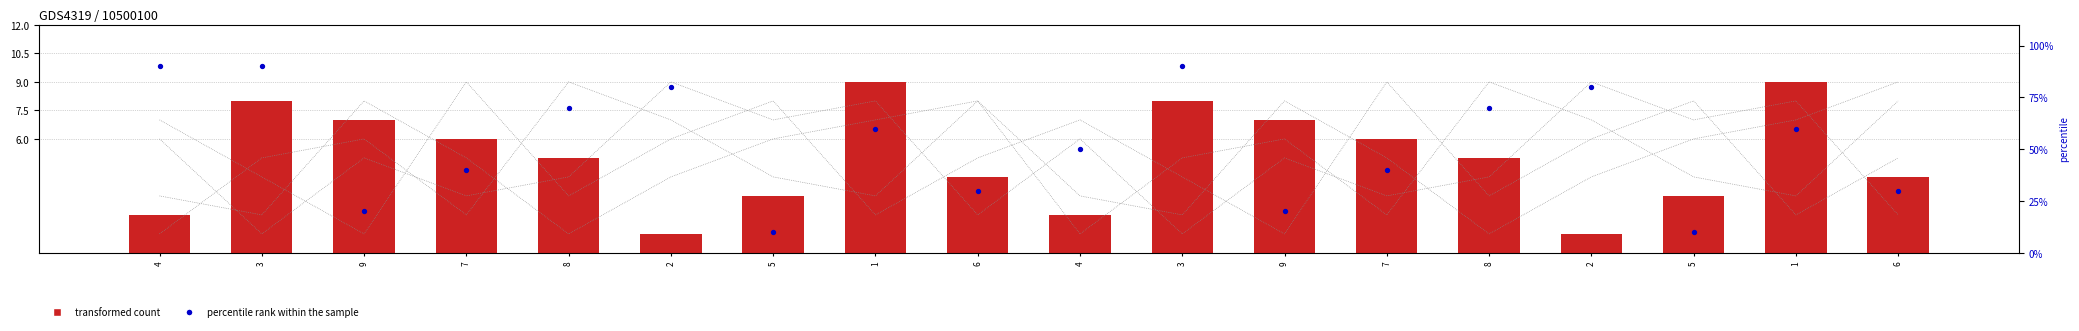

Which series reaches the maximum Y coordinate?

col_9 (percentile rank)